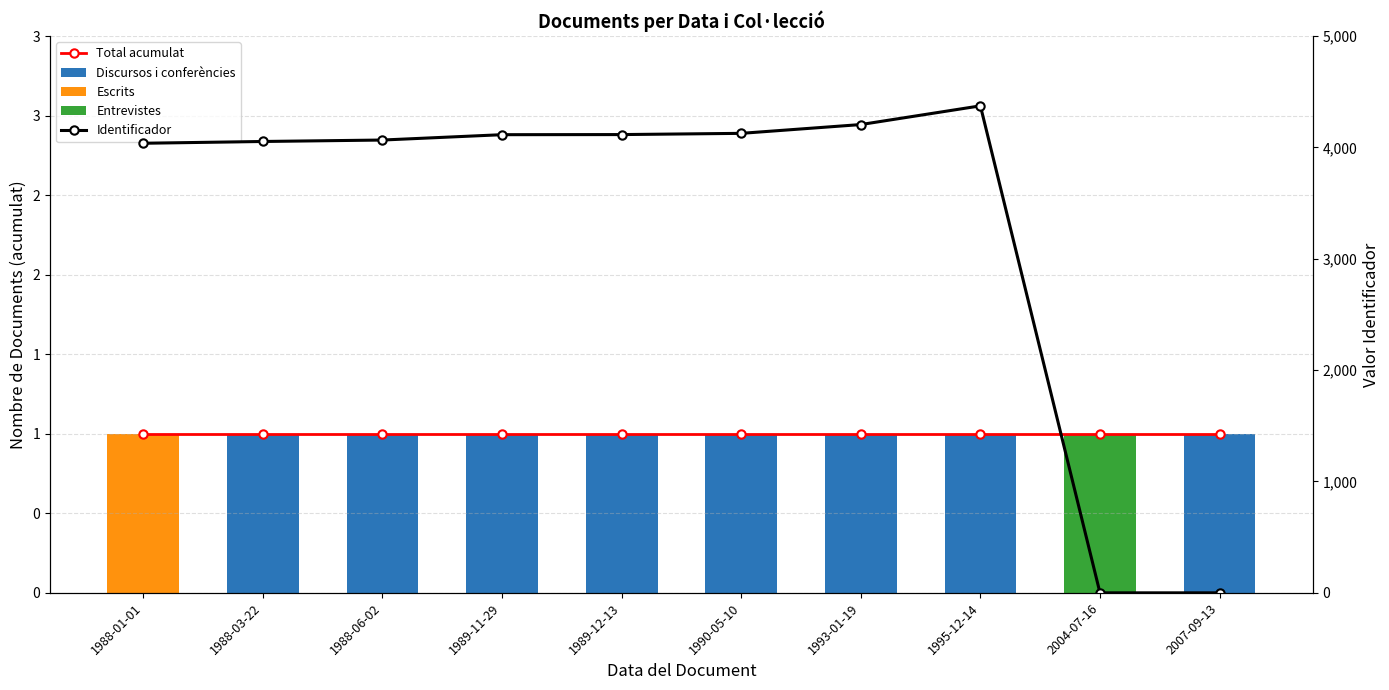

Between 2004-07-16 and 1990-05-10, which is larger?

2004-07-16